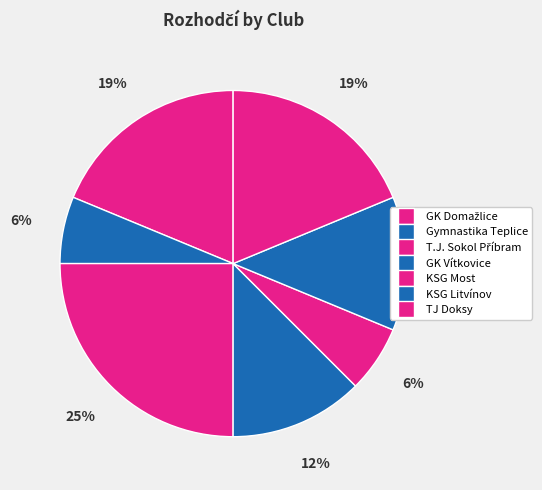

To the nearest percent, what portion does Gymnastika Teplice represent?

6%